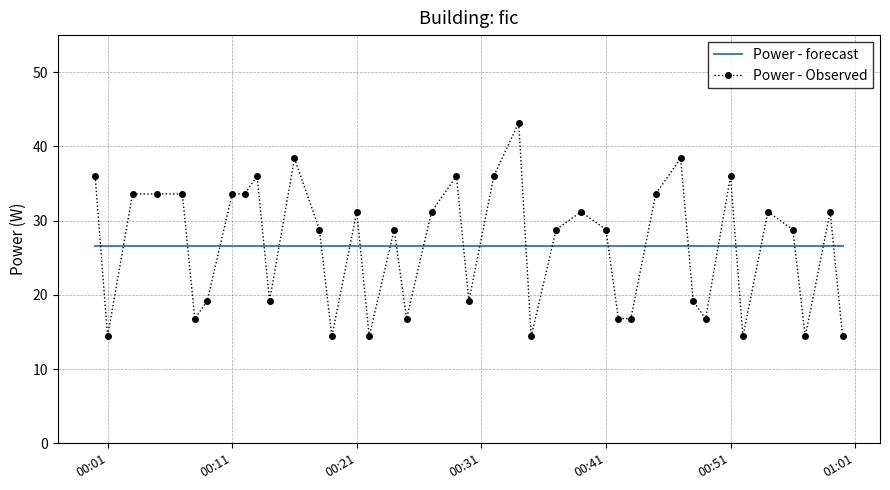

What is the smallest value displayed?

14.4